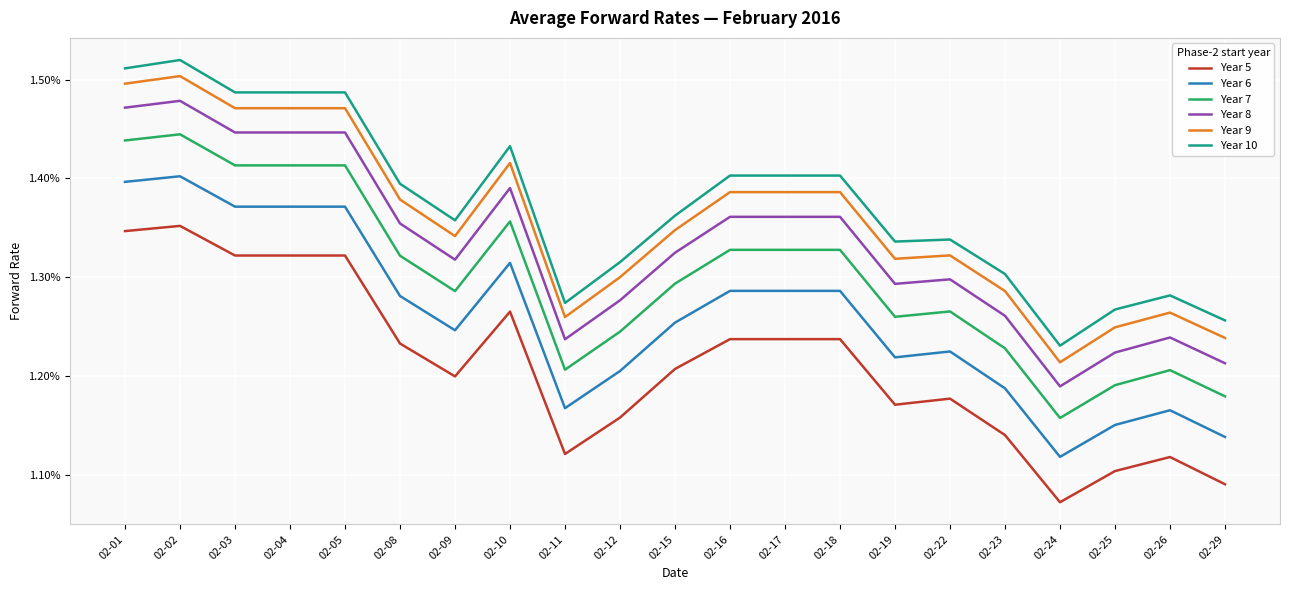

Does the chart display data point markers on the line(s)?

No